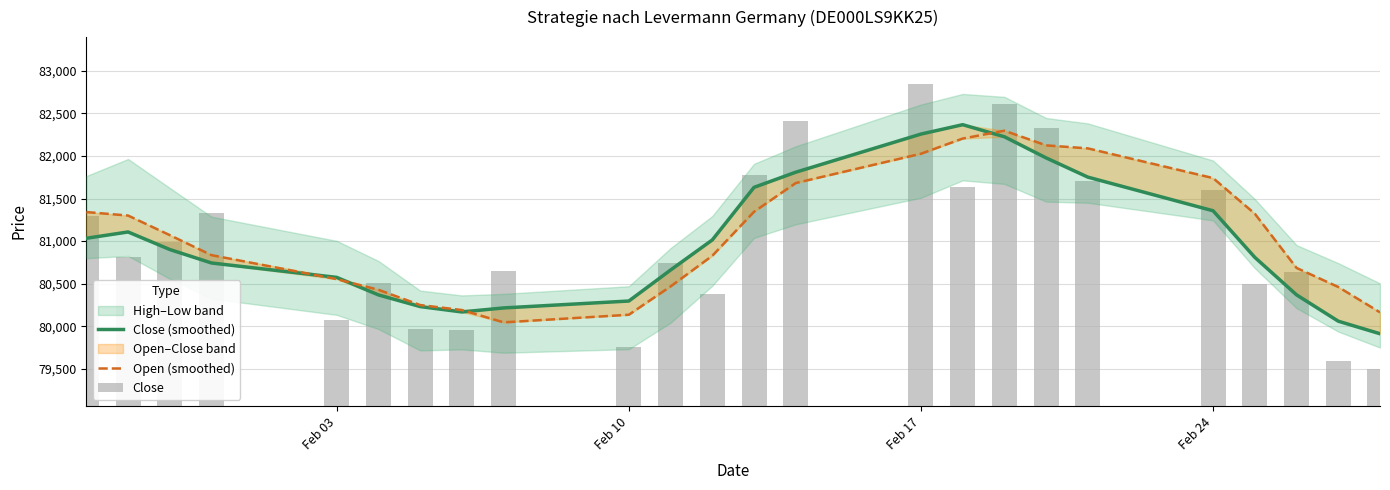

What is the difference between the maximum and minimum values in the Close series?

3350.0